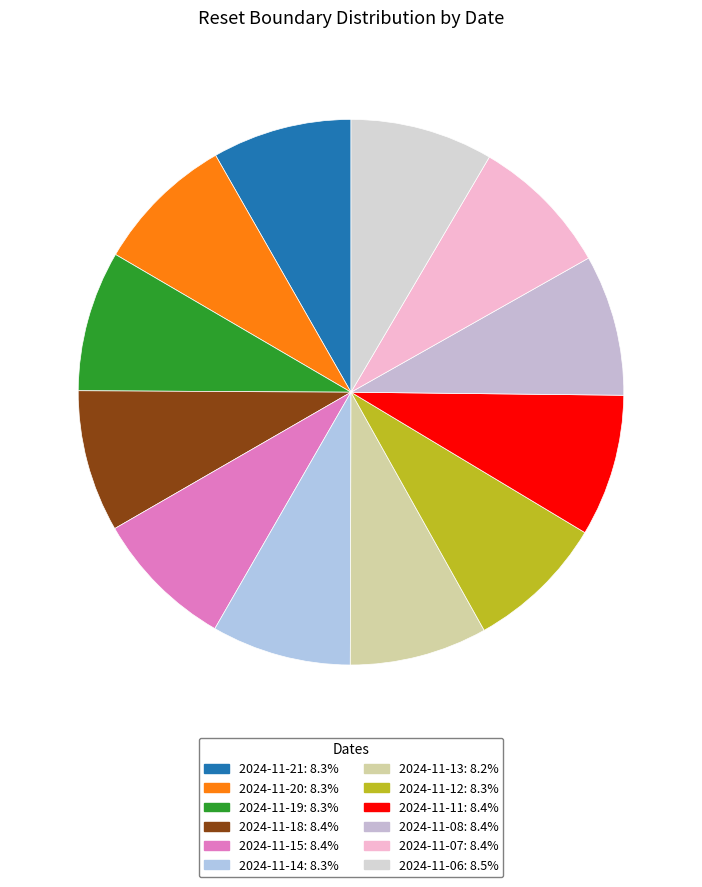

Which has a higher value, 2024-11-06 or 2024-11-20?

2024-11-06